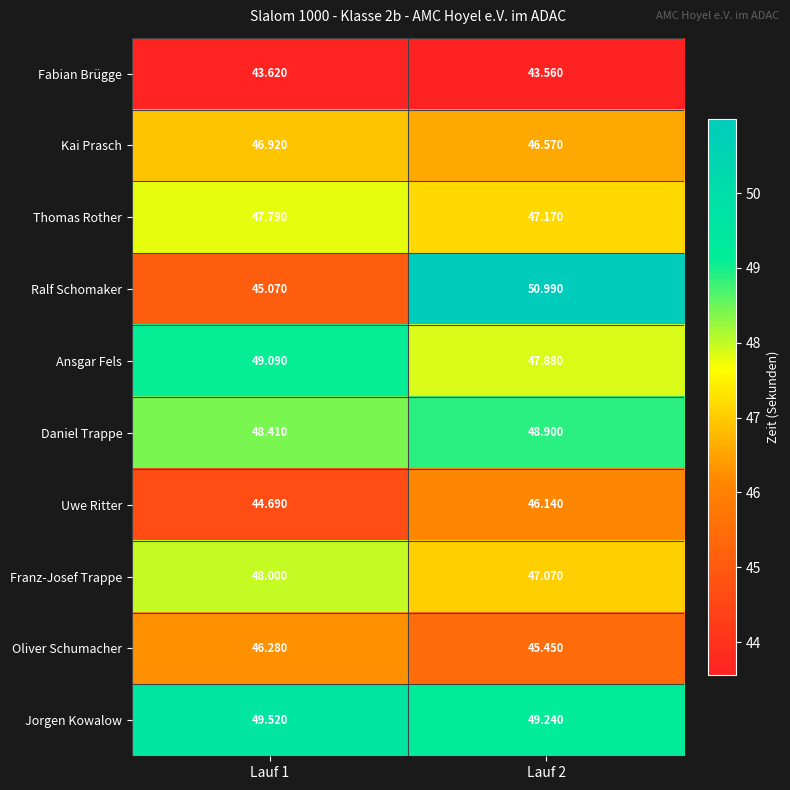

Which series has the largest total across all categories?

Jorgen Kowalow